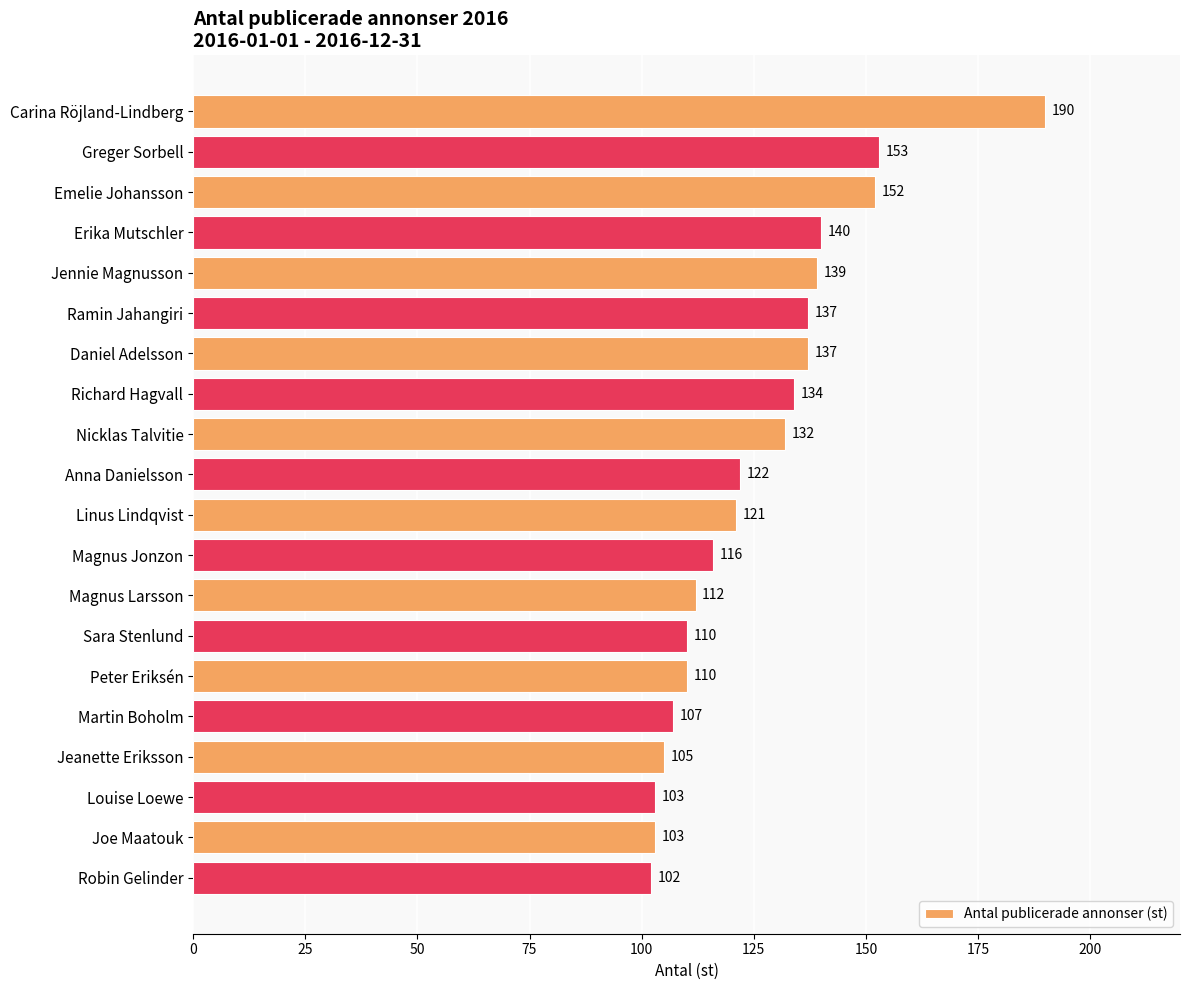

What is the change in value from Greger Sorbell to Jeanette Eriksson?

-48